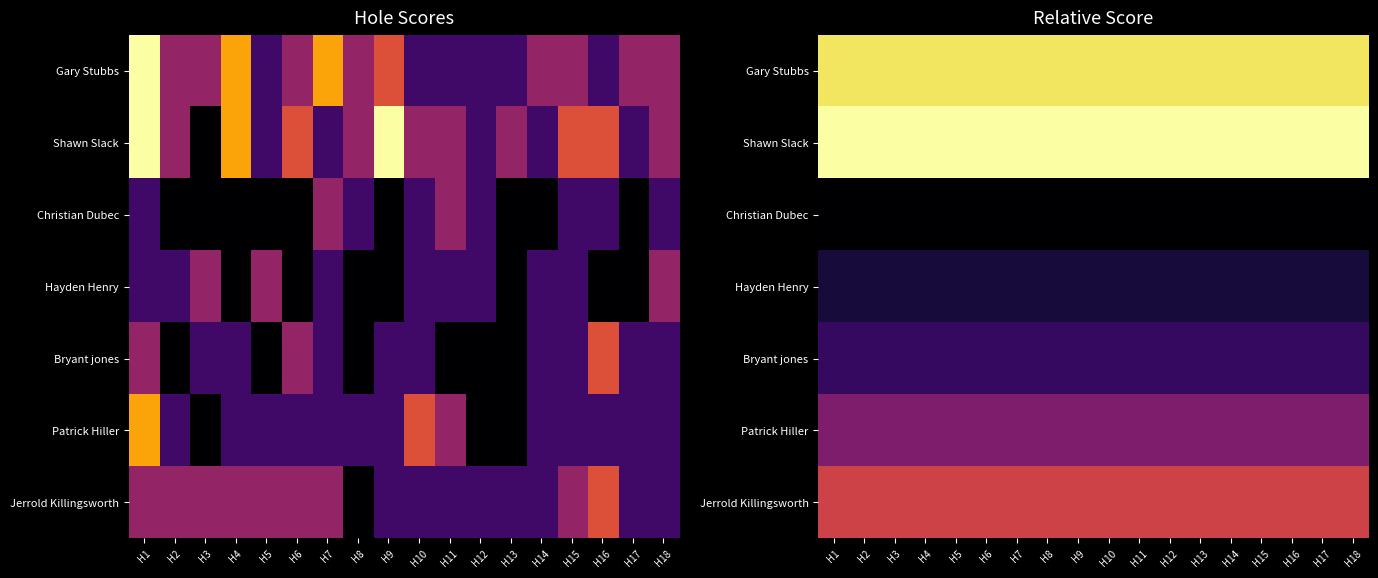

Count the number of categories in the chart.

18